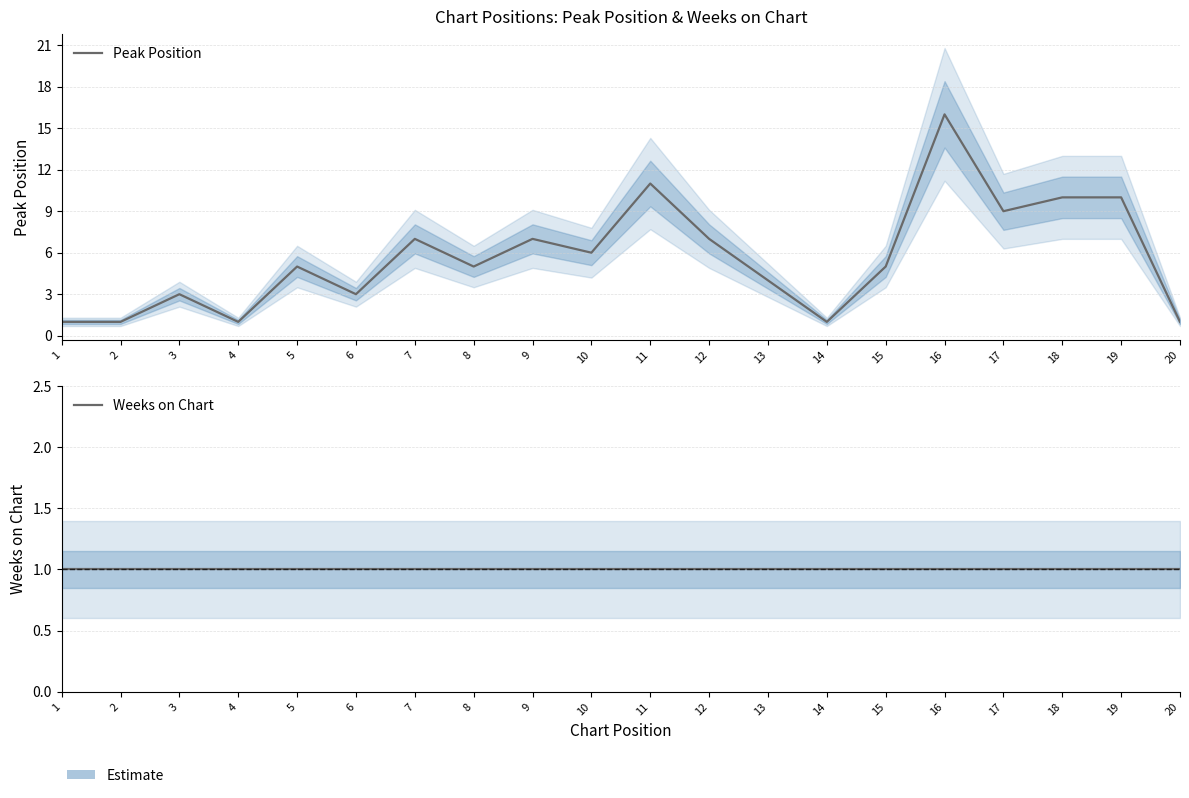

Is it true that Peak Position equals 10 at 19?

True